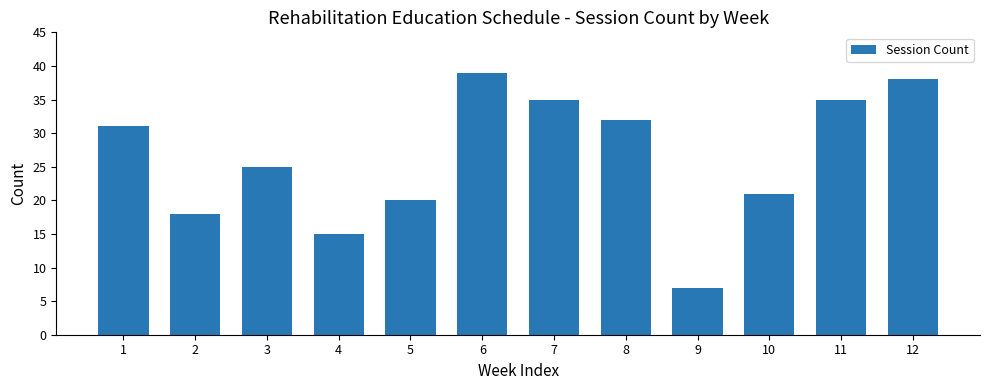

The value at 3 is 25. True or false?

True